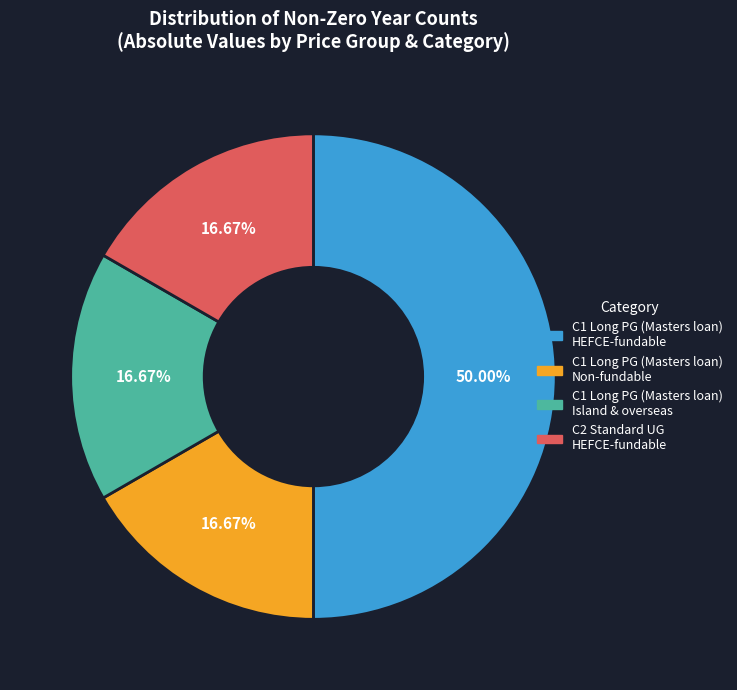

Do C1 Long PG (Masters loan) Non-fundable and C1 Long PG (Masters loan) Island & overseas together represent more than half of the pie?

No